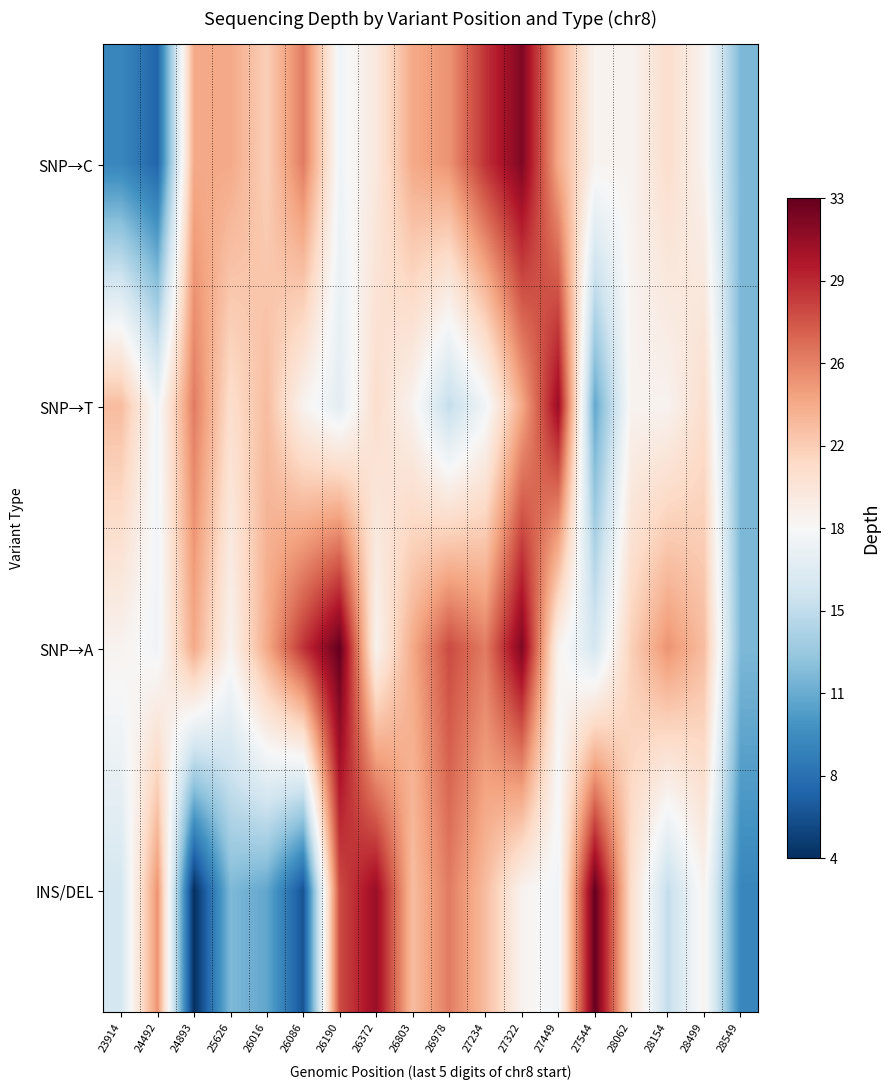

Which series has the largest total across all categories?

SNP→A